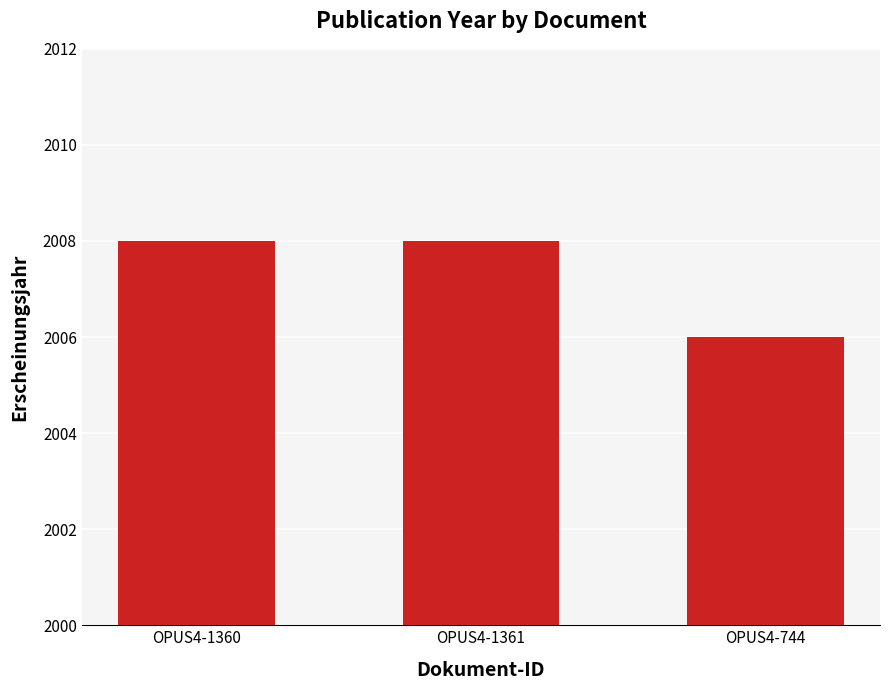

Which category has the lowest value across all series?

OPUS4-744